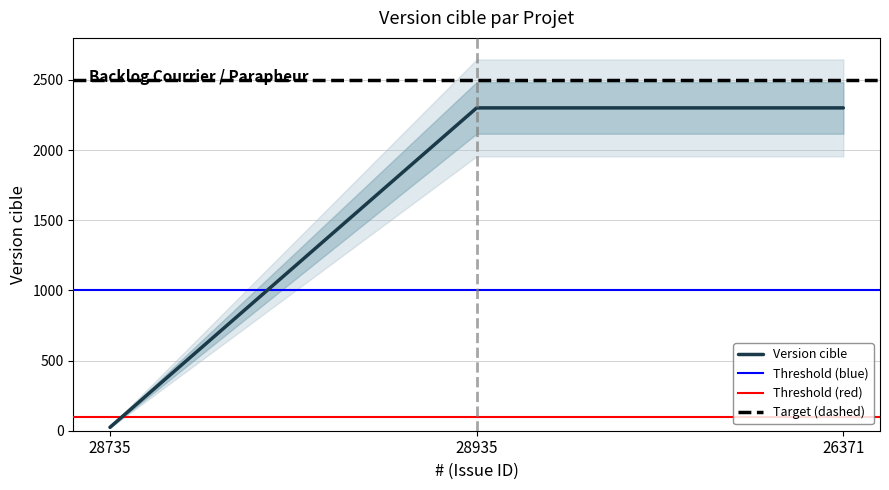

The value at 28735 is 24. True or false?

True